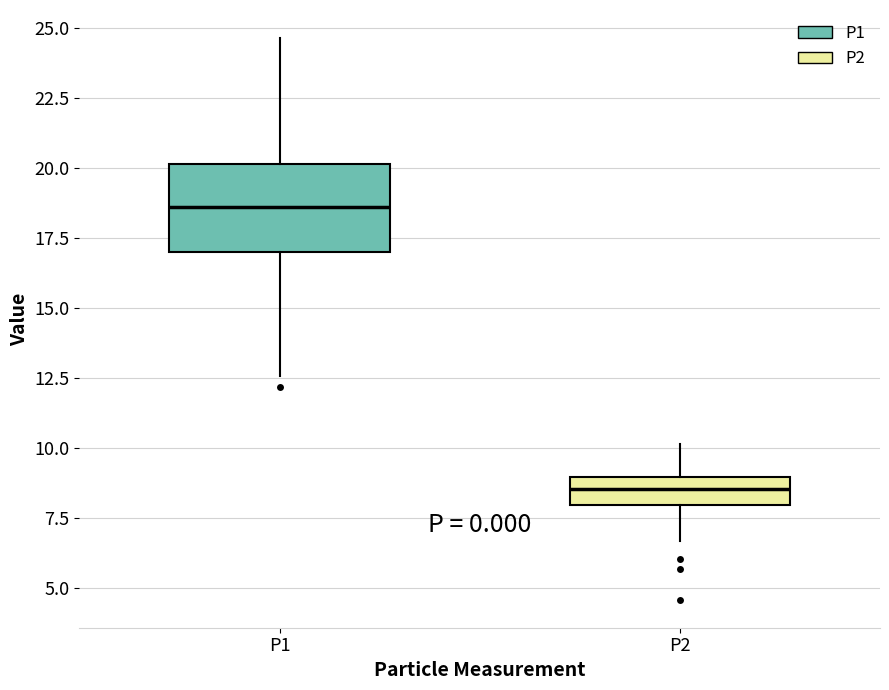

Which box is the tallest, from its lower edge to its upper edge?

P1